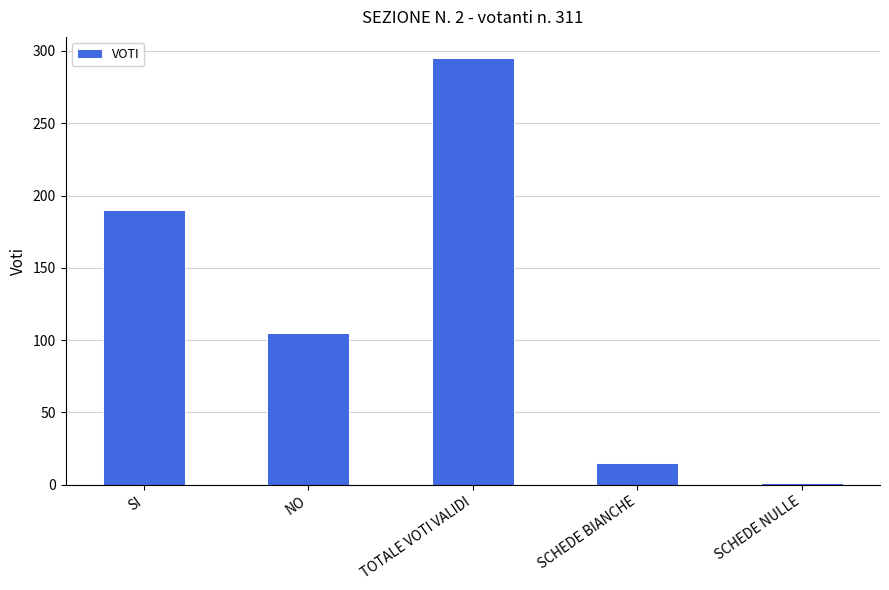

At which label does the data first exceed 105?

SI